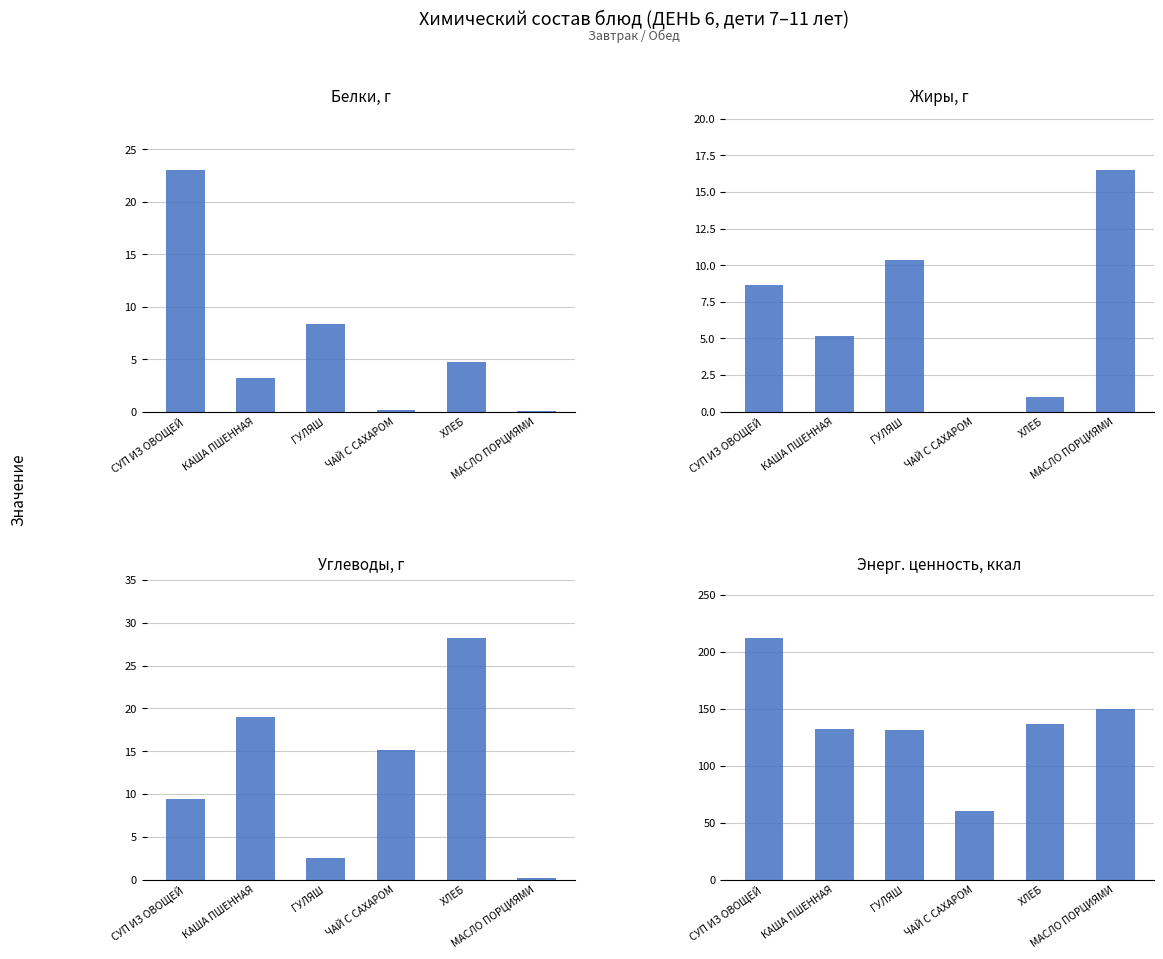

What is the sum of the Жиры, г values at ХЛЕБ and МАСЛО ПОРЦИЯМИ?

17.5